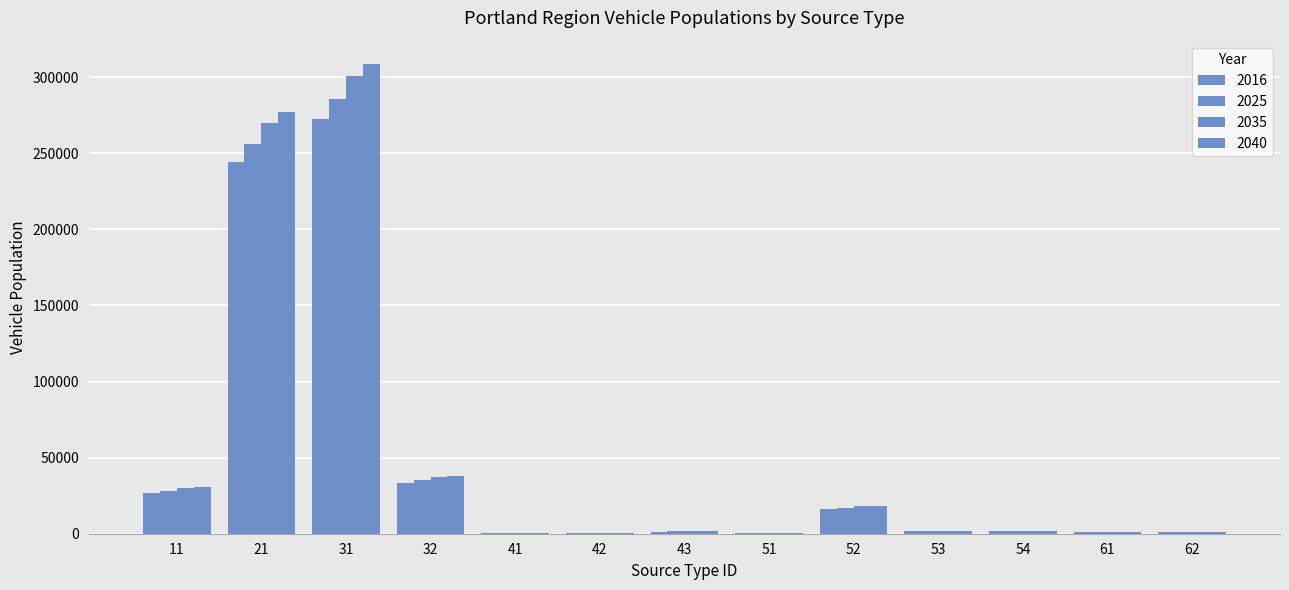

Where does the 2025 series first go above 1723?

11